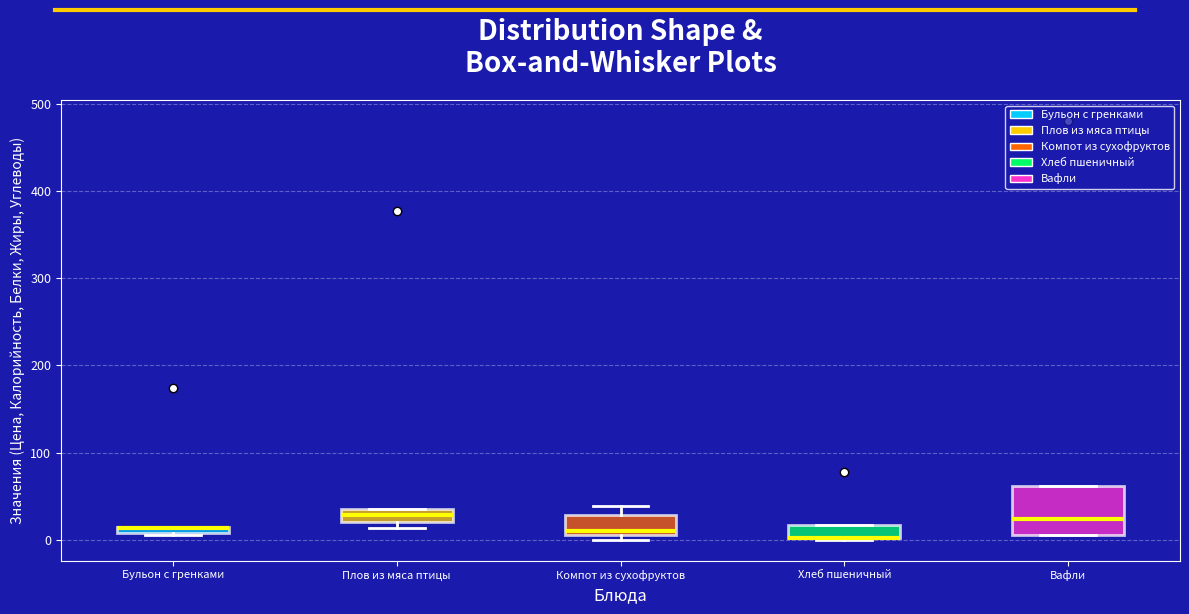

Where is the lower edge of the box for Бульон с гренками on the y-axis? The values are not printed on the chart, so give them approximately, as read against the axis.

10